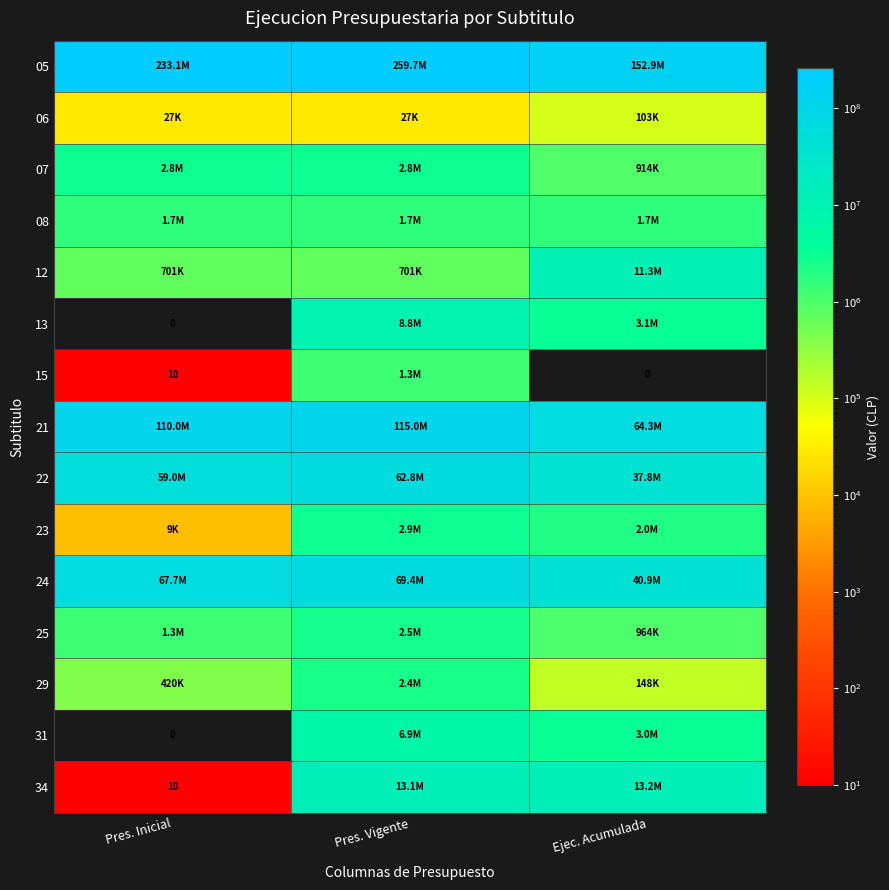

How many distinct data groups are displayed?

15